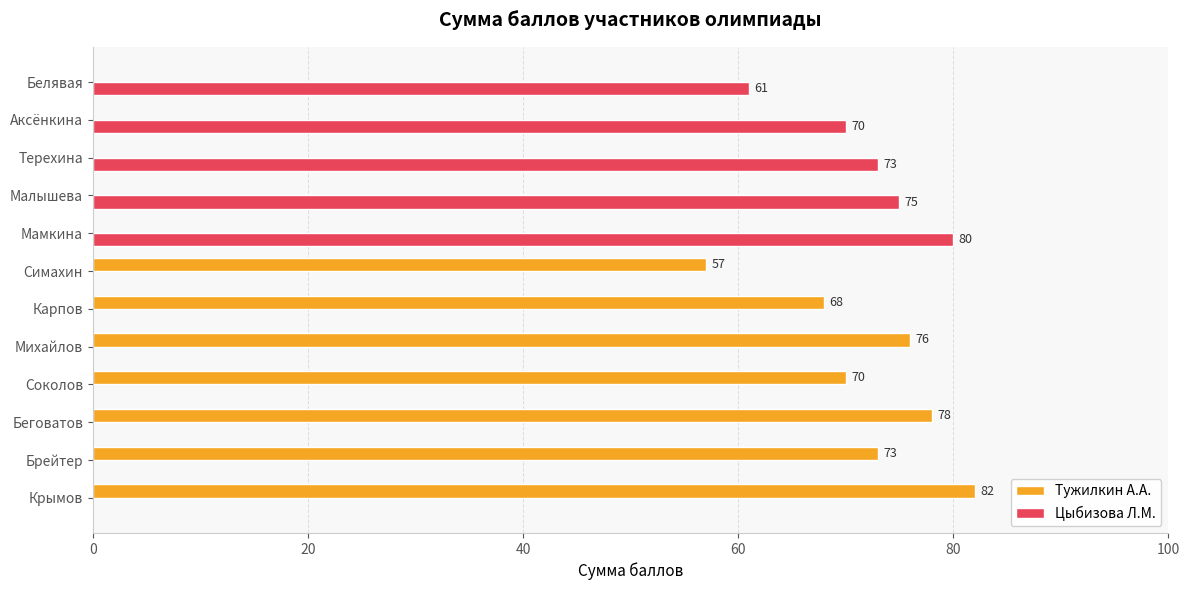

Which series has the largest range (max minus min)?

Тужилкин А.А.